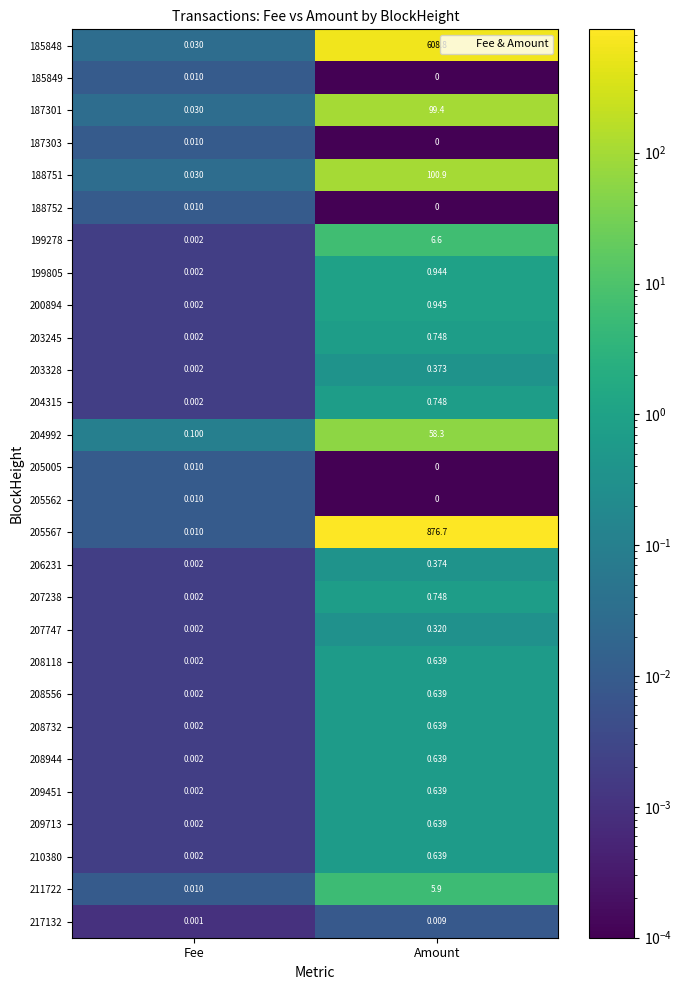

List the labels in order of 211722 value, largest first.

Amount, Fee